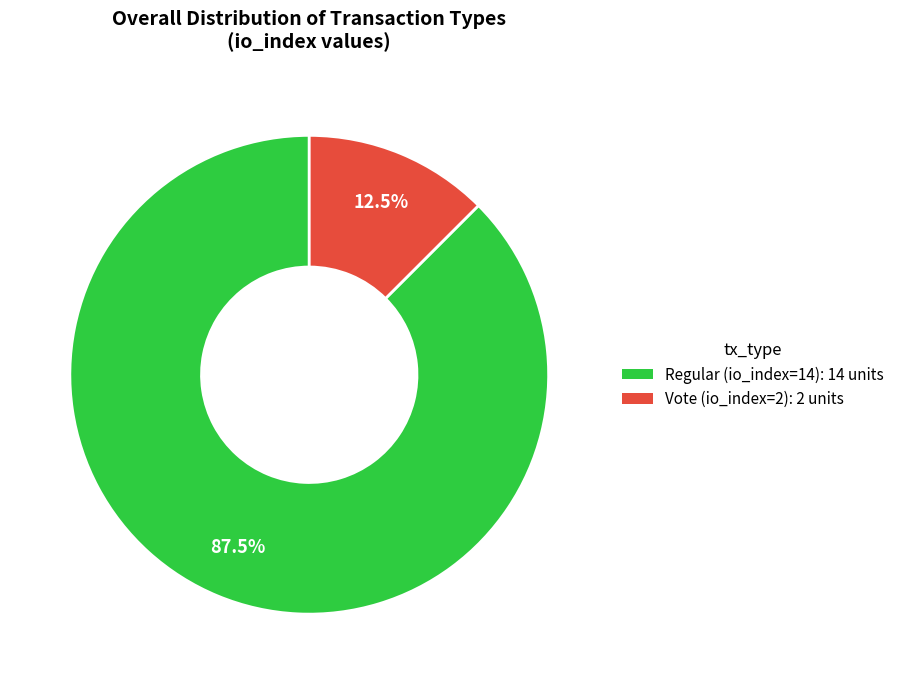

Combined, what portion of the pie is Regular (io_index=14) and Vote (io_index=2)?

100.0%